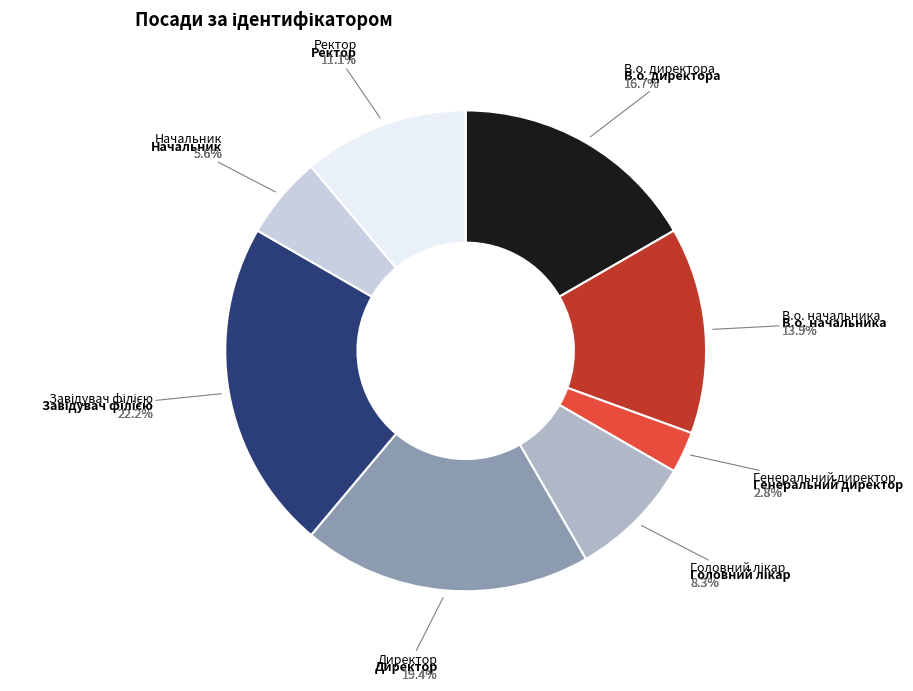

To the nearest percent, what is the combined percentage of Начальник and Завідувач філією?

28%